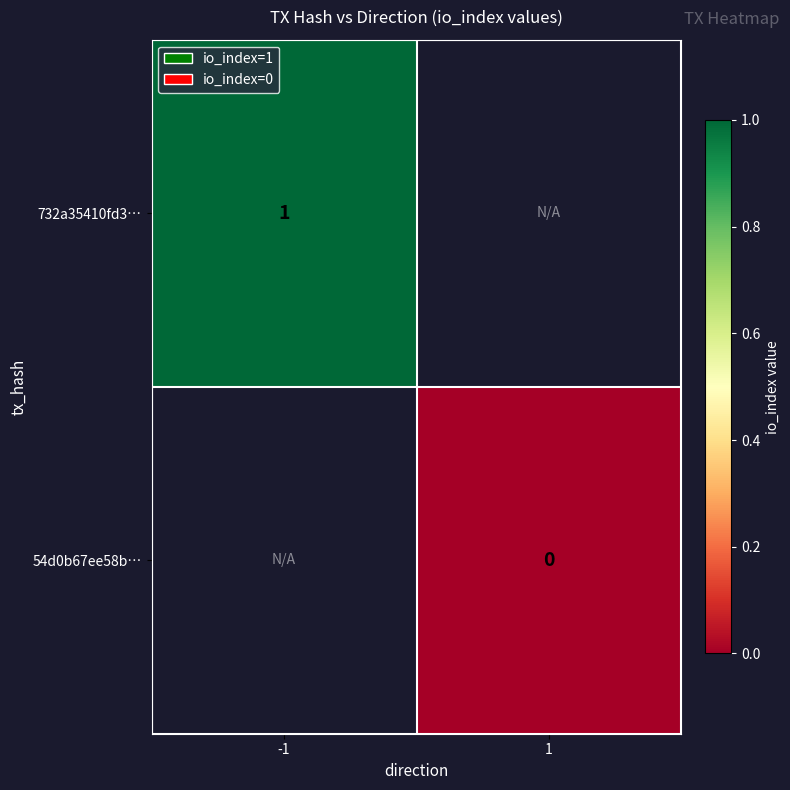

Is the value of 54d0b67ee58b… at 1 greater than the value of 732a35410fd3… at -1?

No